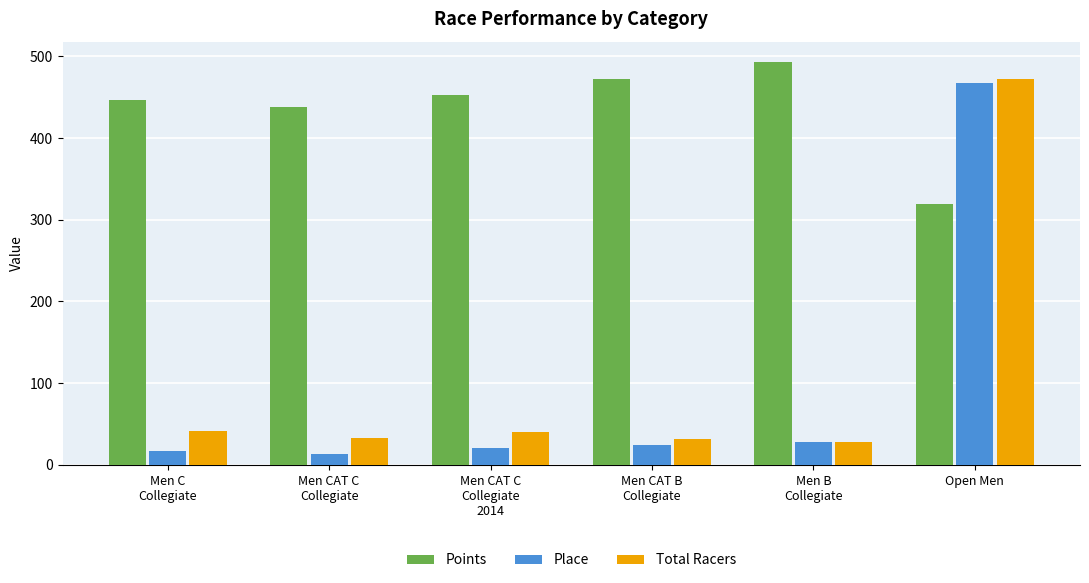

What is the average value of the Points series?

436.9